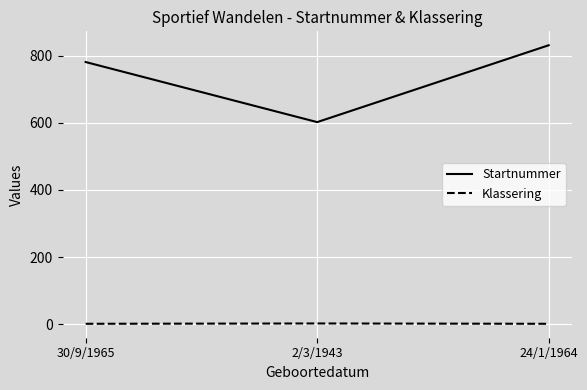

What is the average value of the Startnummer series?

738